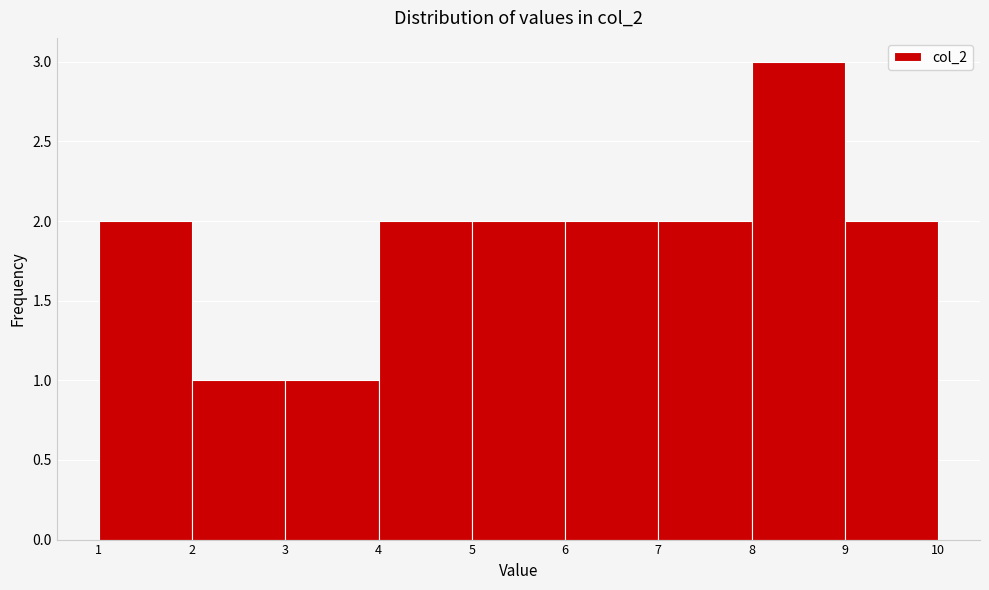

How tall is the bar that spans 2 to 3 on the x-axis? The values are not printed on the chart, so give them approximately, as read against the axis.

1